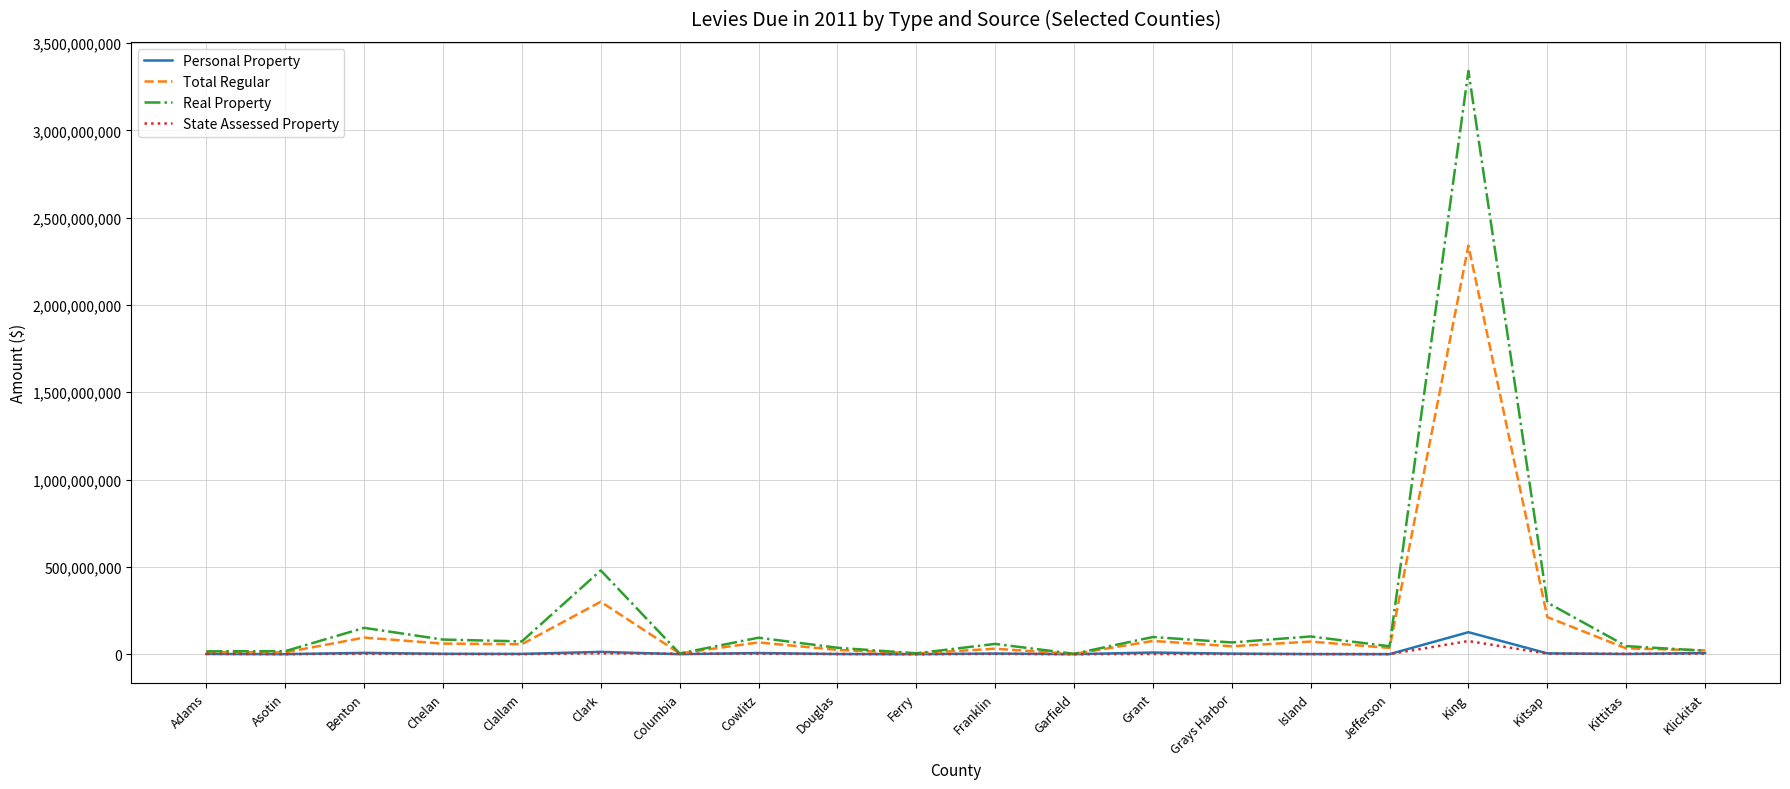

At which category does the chart reach its peak across all series?

King